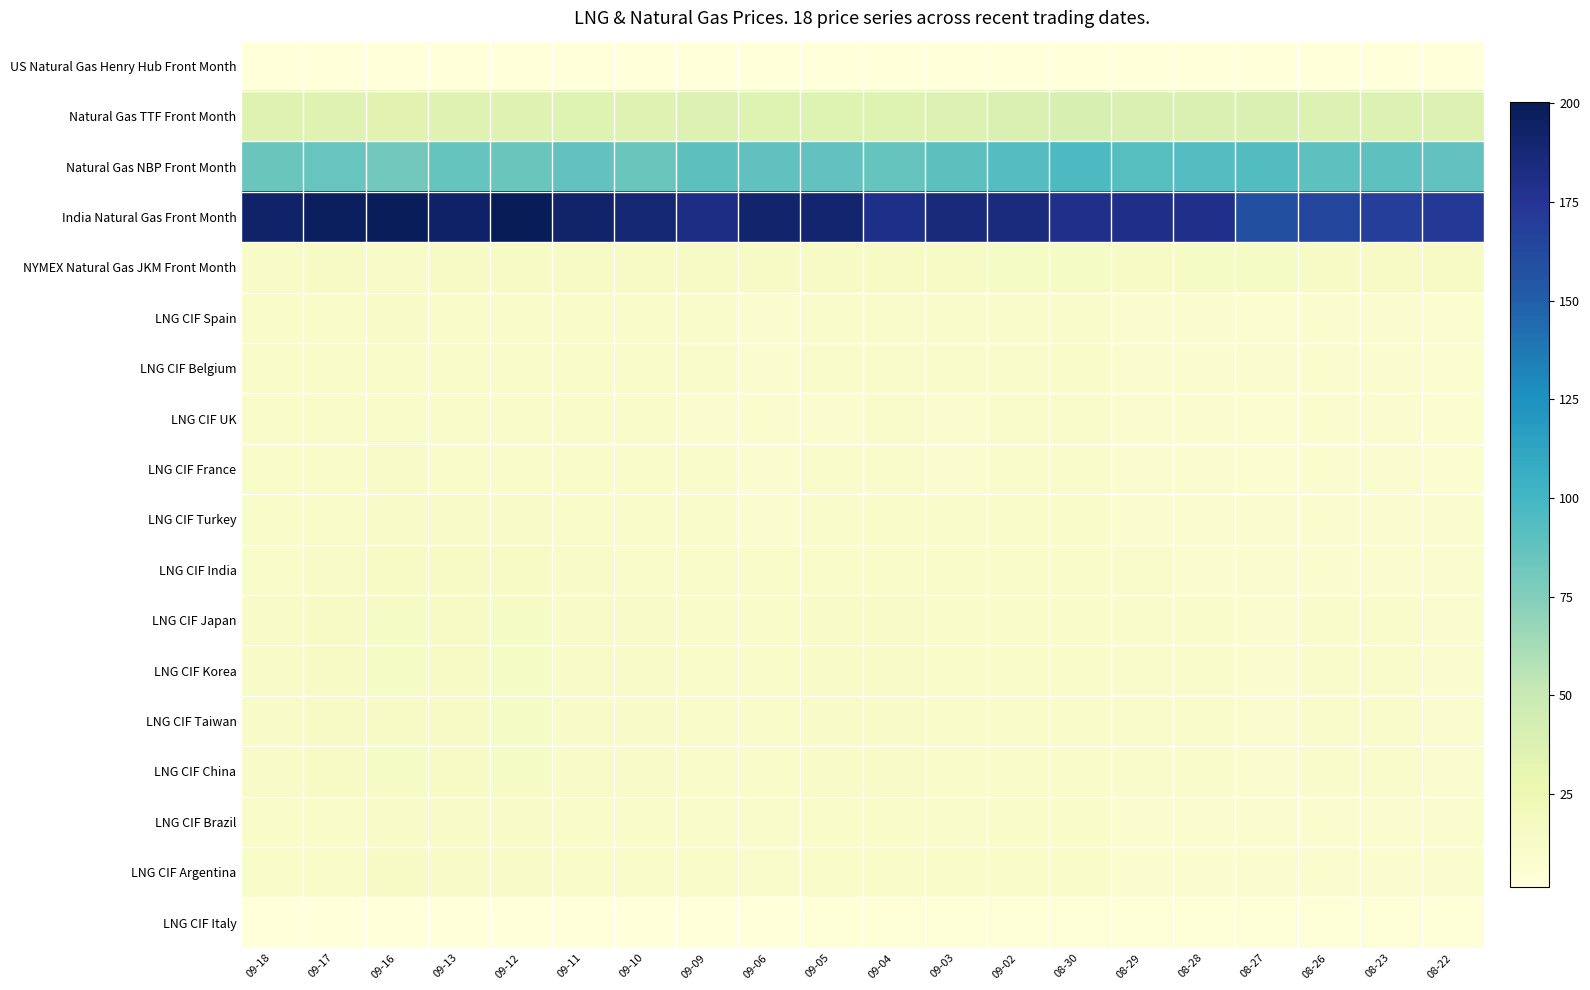

Reading right to left, transcribe all the data shown in this chart.

US Natural Gas Henry Hub Front Month: 08-22=2.1	08-23=2.0	08-26=2.0	08-27=1.9	08-28=1.9	08-29=2.1	08-30=2.1	09-02=2.1	09-03=2.2	09-04=2.1	09-05=2.3	09-06=2.3	09-09=2.2	09-10=2.2	09-11=2.3	09-12=2.4	09-13=2.3	09-16=2.4	09-17=2.3	09-18=2.3
Natural Gas TTF Front Month: 08-22=36.6	08-23=36.9	08-26=37.7	08-27=38.7	08-28=38.5	08-29=38.6	08-30=39.8	09-02=38.6	09-03=37.2	09-04=35.8	09-05=36.2	09-06=36.5	09-09=37.3	09-10=35.3	09-11=36.1	09-12=35.2	09-13=35.6	09-16=34.1	09-17=35.5	09-18=35.2
Natural Gas NBP Front Month: 08-22=87.5	08-23=88.6	08-26=88.6	08-27=93.2	08-28=92.8	08-29=91.7	08-30=96.2	09-02=92.9	09-03=89.4	09-04=86.0	09-05=87.0	09-06=87.8	09-09=89.9	09-10=84.6	09-11=87.3	09-12=84.4	09-13=85.8	09-16=81.2	09-17=85.2	09-18=84.3
India Natural Gas Front Month: 08-22=172.8	08-23=168.9	08-26=164.7	08-27=158.6	08-28=178.8	08-29=179.7	08-30=179.0	09-02=184.6	09-03=184.8	09-04=180.6	09-05=190.9	09-06=191.0	09-09=182.4	09-10=188.7	09-11=191.8	09-12=200.3	09-13=193.9	09-16=199.4	09-17=196.5	09-18=193.3
NYMEX Natural Gas JKM Front Month: 08-22=13.8	08-23=13.8	08-26=13.8	08-27=14.1	08-28=14.1	08-29=14.0	08-30=14.1	09-02=14.1	09-03=13.8	09-04=13.8	09-05=13.8	09-06=13.8	09-09=13.8	09-10=13.8	09-11=13.7	09-12=13.7	09-13=13.7	09-16=13.1	09-17=13.3	09-18=13.2
LNG CIF Spain: 08-22=8.3	08-23=9.5	08-26=8.9	08-27=8.6	08-28=9.6	08-29=9.0	08-30=10.8	09-02=10.9	09-03=10.2	09-04=10.9	09-05=10.7	09-06=9.9	09-09=10.6	09-10=11.8	09-11=12.2	09-12=12.4	09-13=12.3	09-16=12.7	09-17=11.8	09-18=11.4
LNG CIF Belgium: 08-22=8.5	08-23=9.4	08-26=9.1	08-27=8.8	08-28=9.4	08-29=9.3	08-30=10.9	09-02=10.7	09-03=10.5	09-04=10.9	09-05=10.6	09-06=9.9	09-09=10.3	09-10=11.6	09-11=12.1	09-12=12.4	09-13=12.3	09-16=12.4	09-17=11.6	09-18=11.6
LNG CIF UK: 08-22=8.3	08-23=9.2	08-26=8.8	08-27=8.5	08-28=9.2	08-29=9.0	08-30=10.6	09-02=10.4	09-03=10.1	09-04=10.3	09-05=10.1	09-06=9.3	09-09=10.1	09-10=11.5	09-11=12.0	09-12=12.2	09-13=12.1	09-16=12.2	09-17=11.4	09-18=10.9
LNG CIF France: 08-22=8.1	08-23=9.4	08-26=8.9	08-27=8.3	08-28=9.3	08-29=8.9	08-30=10.6	09-02=10.6	09-03=10.1	09-04=10.8	09-05=10.6	09-06=9.7	09-09=10.4	09-10=11.5	09-11=12.0	09-12=12.2	09-13=12.2	09-16=12.5	09-17=11.7	09-18=11.1
LNG CIF Turkey: 08-22=8.7	08-23=9.7	08-26=9.3	08-27=9.2	08-28=9.7	08-29=9.5	08-30=11.2	09-02=11.0	09-03=10.8	09-04=11.2	09-05=10.8	09-06=10.1	09-09=10.5	09-10=11.9	09-11=12.4	09-12=12.9	09-13=12.7	09-16=12.8	09-17=12.4	09-18=11.9
LNG CIF India: 08-22=9.2	08-23=9.8	08-26=9.8	08-27=9.6	08-28=10.0	08-29=10.4	08-30=11.9	09-02=11.8	09-03=11.3	09-04=12.0	09-05=12.2	09-06=11.6	09-09=11.7	09-10=12.2	09-11=12.6	09-12=13.7	09-13=13.3	09-16=13.4	09-17=12.9	09-18=12.3
LNG CIF Japan: 08-22=9.6	08-23=10.3	08-26=10.3	08-27=10.0	08-28=10.3	08-29=10.8	08-30=12.3	09-02=12.2	09-03=11.8	09-04=12.7	09-05=12.8	09-06=12.1	09-09=12.2	09-10=12.8	09-11=13.2	09-12=14.4	09-13=13.9	09-16=14.1	09-17=13.5	09-18=12.8
LNG CIF Korea: 08-22=9.6	08-23=10.3	08-26=10.3	08-27=10.0	08-28=10.3	08-29=10.8	08-30=12.3	09-02=12.2	09-03=11.8	09-04=12.7	09-05=12.8	09-06=12.1	09-09=12.2	09-10=12.8	09-11=13.2	09-12=14.4	09-13=13.9	09-16=14.1	09-17=13.5	09-18=12.8
LNG CIF Taiwan: 08-22=9.4	08-23=10.2	08-26=10.2	08-27=9.8	08-28=10.2	08-29=10.6	08-30=12.2	09-02=12.1	09-03=11.6	09-04=12.5	09-05=12.7	09-06=11.9	09-09=12.0	09-10=12.7	09-11=13.1	09-12=14.2	09-13=13.8	09-16=13.9	09-17=13.3	09-18=12.7
LNG CIF China: 08-22=9.6	08-23=10.3	08-26=10.3	08-27=10.0	08-28=10.3	08-29=10.8	08-30=12.3	09-02=12.2	09-03=11.8	09-04=12.7	09-05=12.8	09-06=12.1	09-09=12.2	09-10=12.8	09-11=13.2	09-12=14.4	09-13=13.9	09-16=14.1	09-17=13.5	09-18=12.8
LNG CIF Brazil: 08-22=8.8	08-23=9.8	08-26=9.1	08-27=9.2	08-28=9.8	08-29=9.8	08-30=11.1	09-02=11.1	09-03=10.8	09-04=11.3	09-05=10.9	09-06=10.2	09-09=10.9	09-10=11.8	09-11=12.2	09-12=12.8	09-13=12.7	09-16=12.8	09-17=11.6	09-18=11.1
LNG CIF Argentina: 08-22=8.9	08-23=10.1	08-26=9.2	08-27=9.5	08-28=9.9	08-29=9.9	08-30=11.3	09-02=11.2	09-03=11.3	09-04=11.8	09-05=11.2	09-06=10.3	09-09=11.2	09-10=11.8	09-11=12.4	09-12=13.1	09-13=12.9	09-16=13.2	09-17=11.9	09-18=11.8
LNG CIF Italy: 08-22=2.9	08-23=3.2	08-26=3.9	08-27=3.8	08-28=4.1	08-29=4.2	08-30=4.6	09-02=3.3	09-03=3.5	09-04=3.5	09-05=2.6	09-06=1.9	09-09=1.7	09-10=1.6	09-11=1.7	09-12=1.7	09-13=1.7	09-16=1.6	09-17=1.9	09-18=1.9